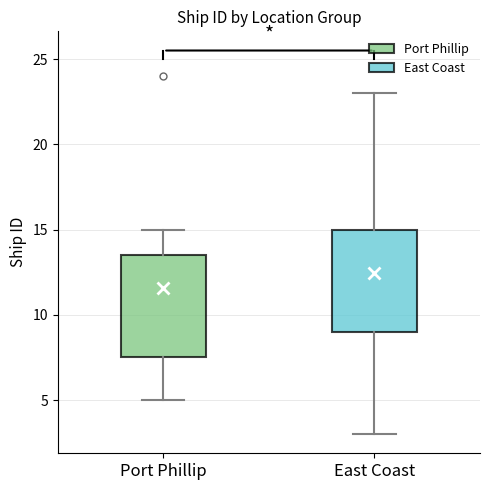

Which box has the highest median line?

East Coast